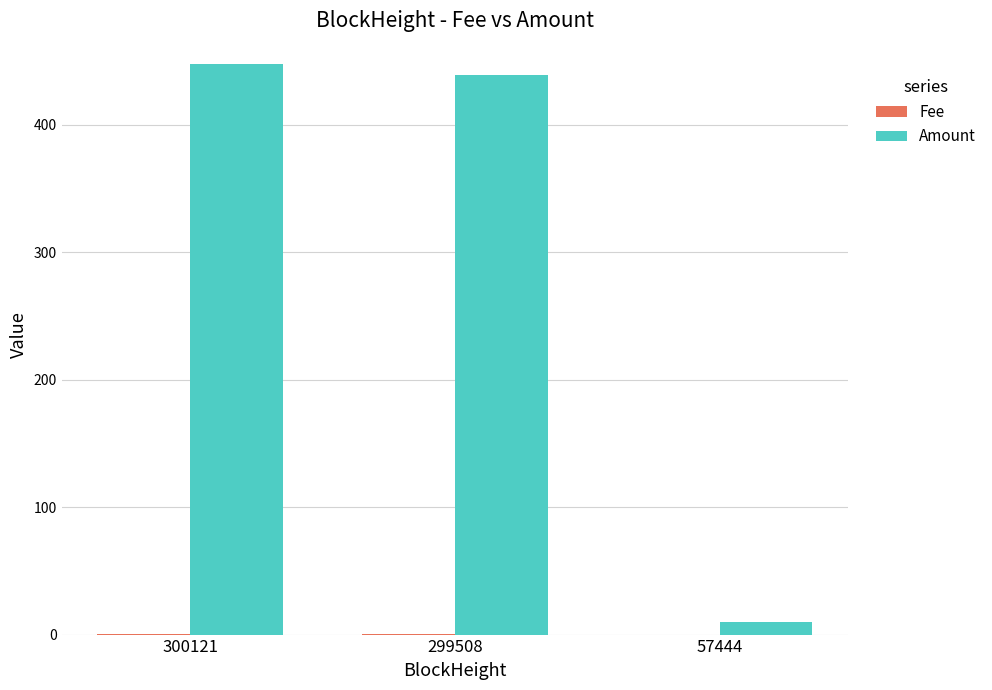

What value does the Amount series have at 57444?

10.0